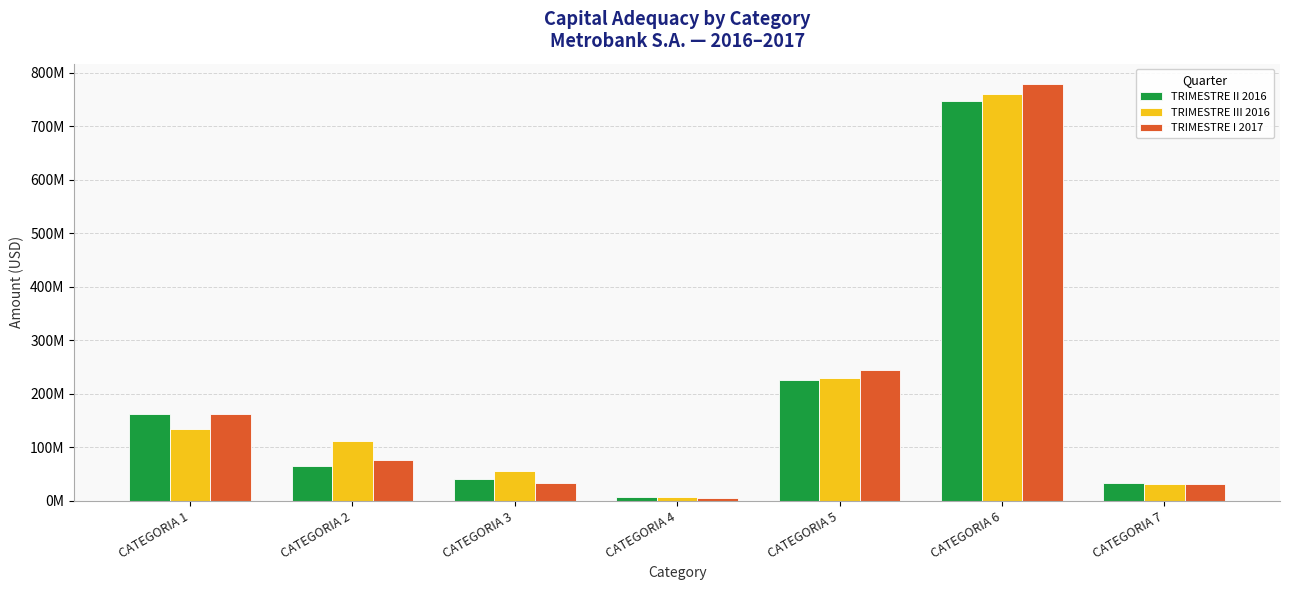

Which category has the lowest value in the TRIMESTRE II 2016 series?

CATEGORIA 4